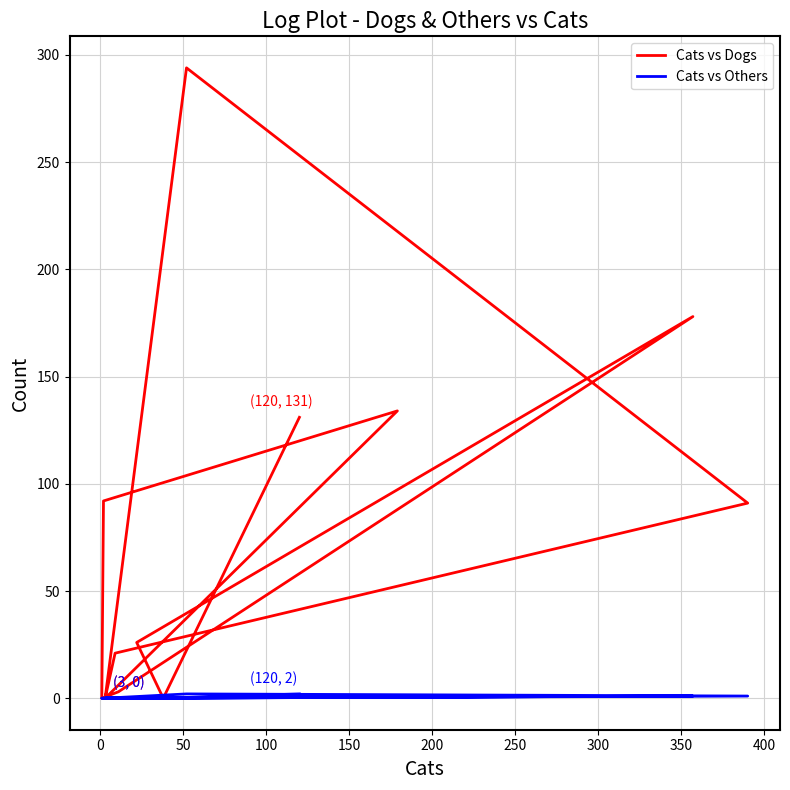

What are all the series names shown in the legend?

Cats vs Dogs, Cats vs Others